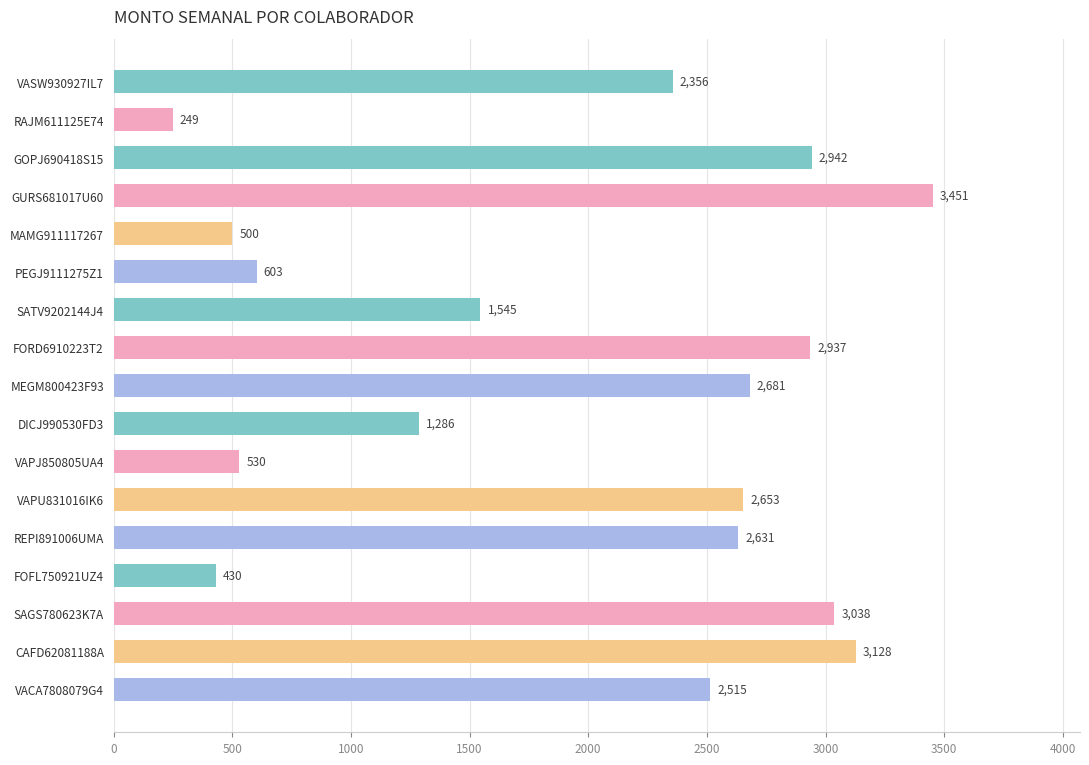

What position from the bottom is FOFL750921UZ4?

4